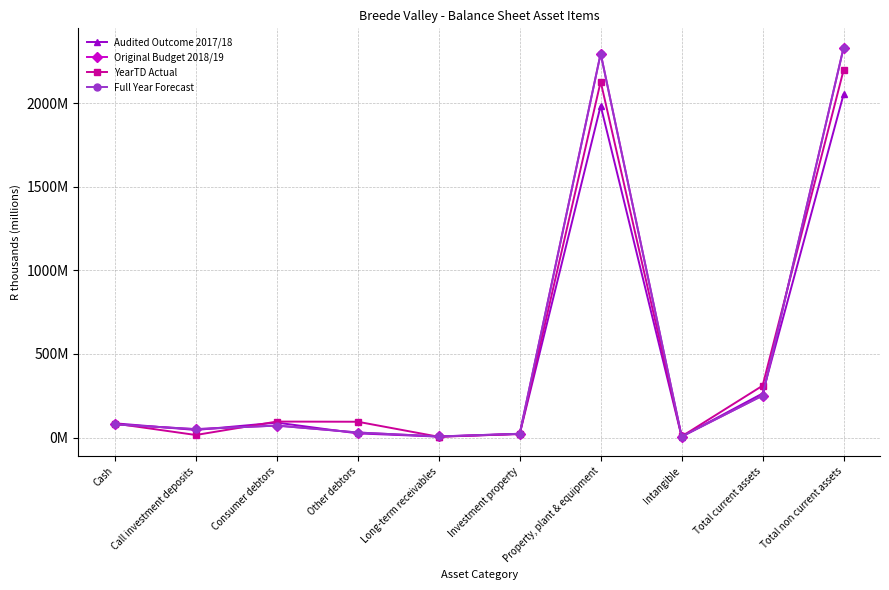

What is the label of the 3rd point from the right?

Intangible